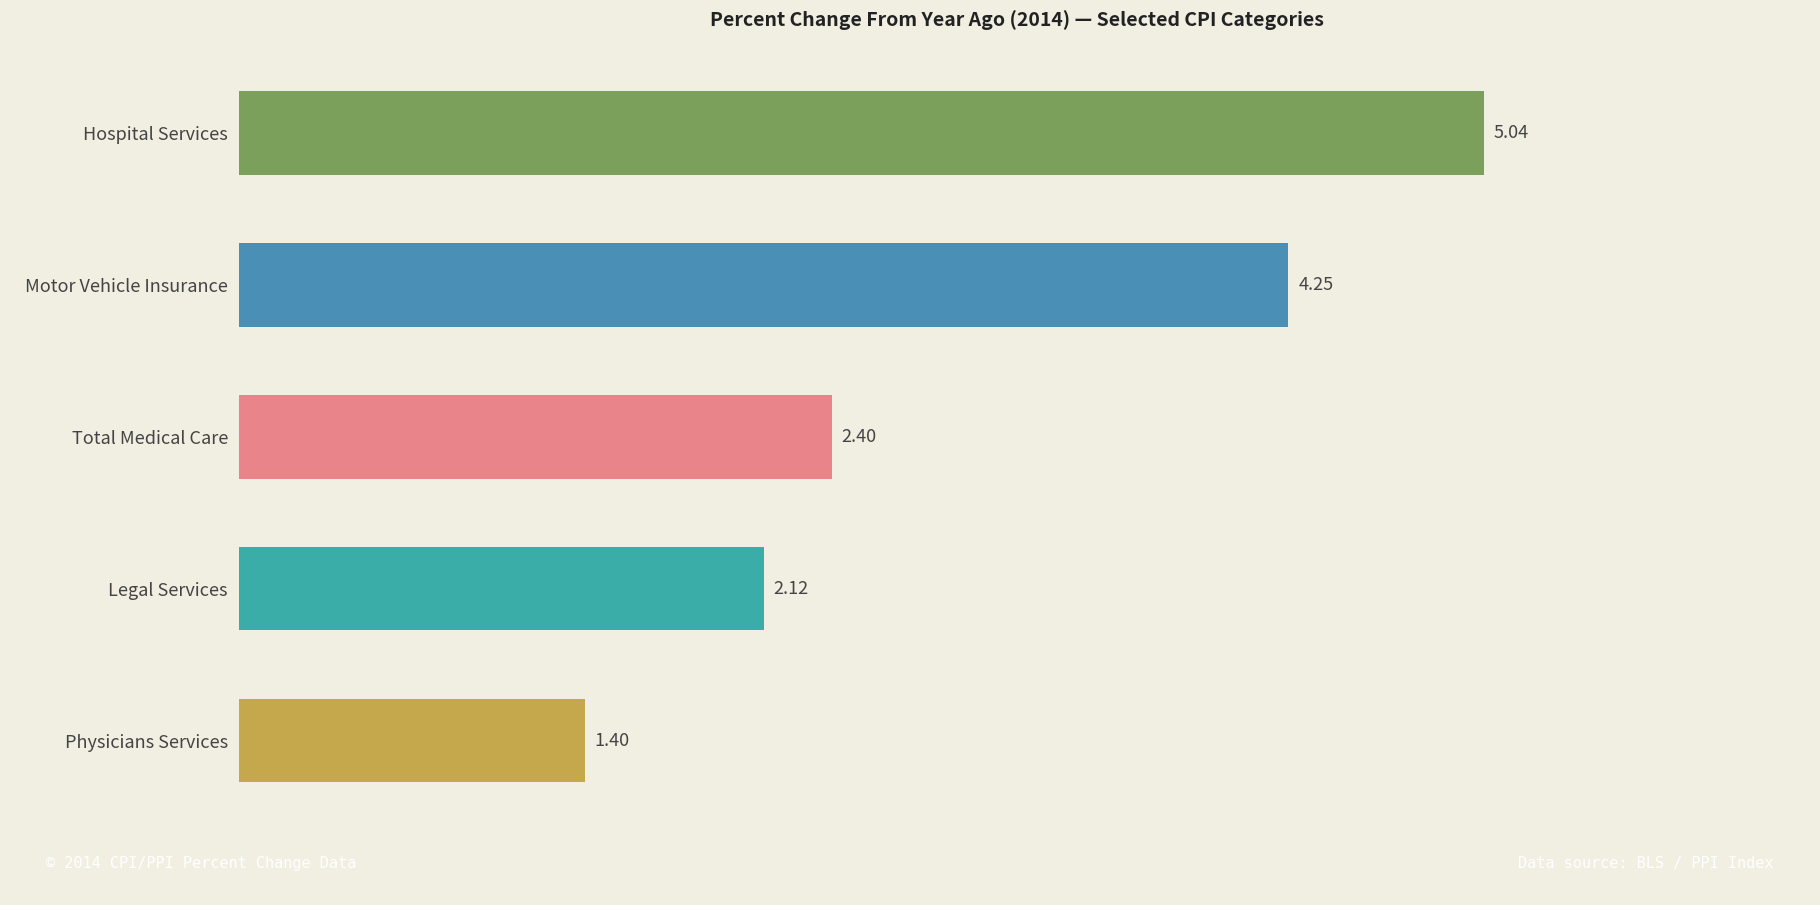

List the labels in order of value, smallest first.

Physicians Services, Legal Services, Total Medical Care, Motor Vehicle Insurance, Hospital Services